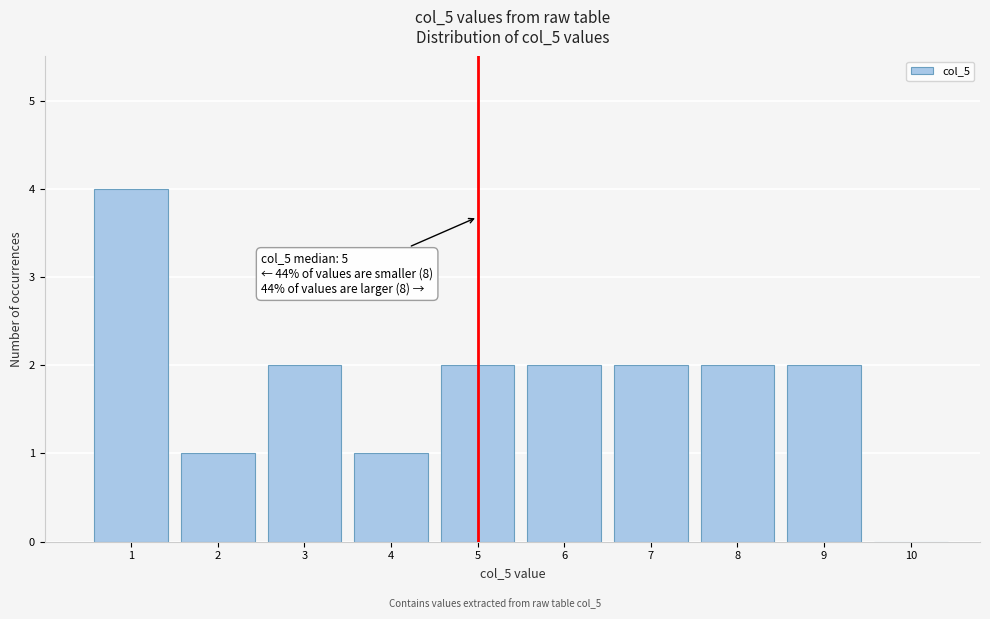

Over which range of the x-axis is the bar tallest?

0.5 to 1.5